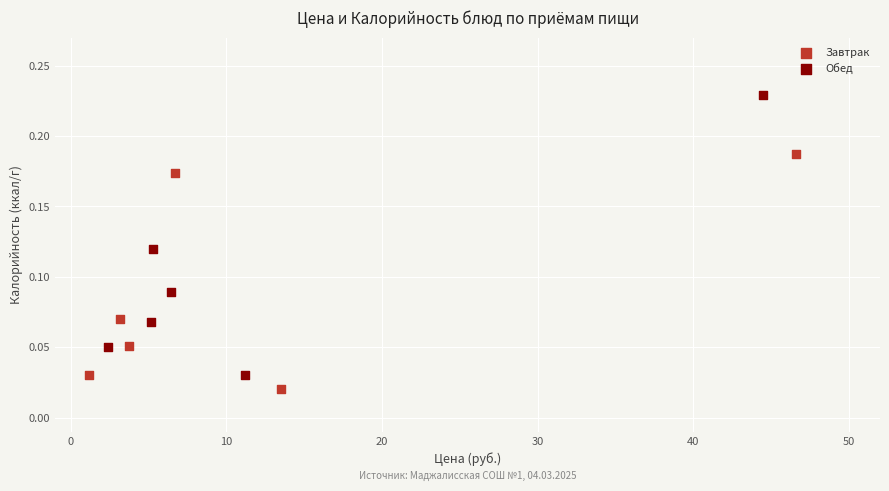

Which series contains the lowest Y value?

Завтрак